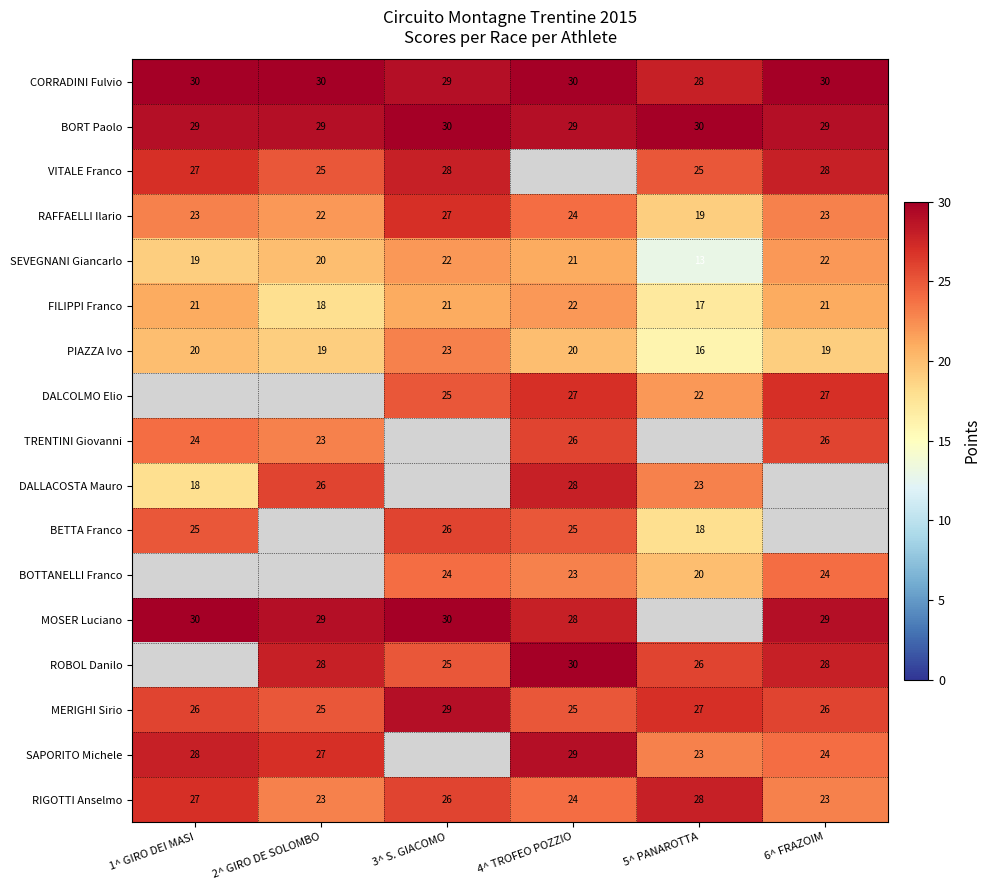

Is the value of ROBOL Danilo at 5^ PANAROTTA greater than the value of BETTA Franco at 5^ PANAROTTA?

Yes